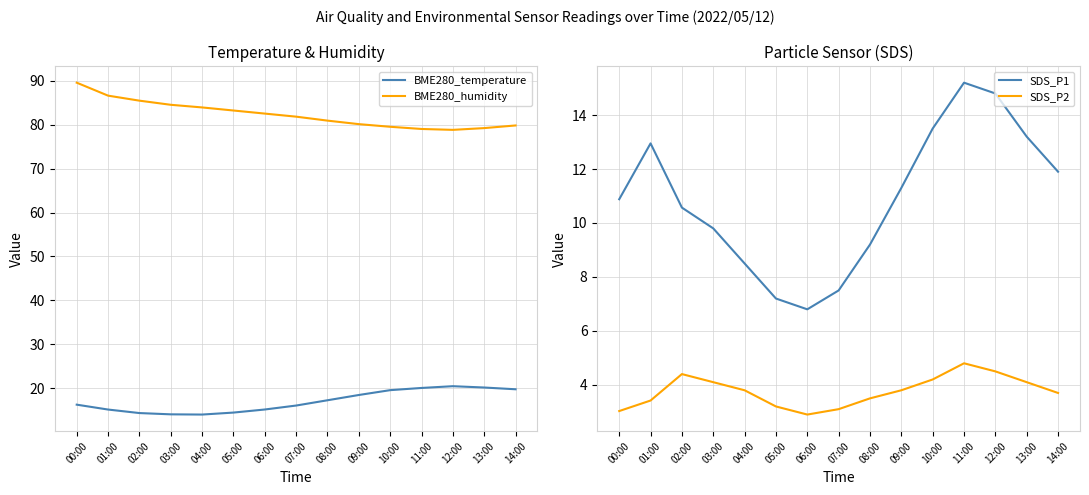

Reading right to left, transcribe all the data shown in this chart.

BME280_temperature: 19.8	20.2	20.5	20.1	19.6	18.5	17.3	16.1	15.2	14.5	14.1	14.1	14.4	15.2	16.3
BME280_humidity: 79.8	79.2	78.8	79.0	79.5	80.1	80.9	81.8	82.5	83.2	83.9	84.5	85.4	86.6	89.5
SDS_P1: 11.9	13.2	14.8	15.2	13.5	11.3	9.2	7.5	6.8	7.2	8.5	9.8	10.6	12.9	10.9
SDS_P2: 3.7	4.1	4.5	4.8	4.2	3.8	3.5	3.1	2.9	3.2	3.8	4.1	4.4	3.4	3.0